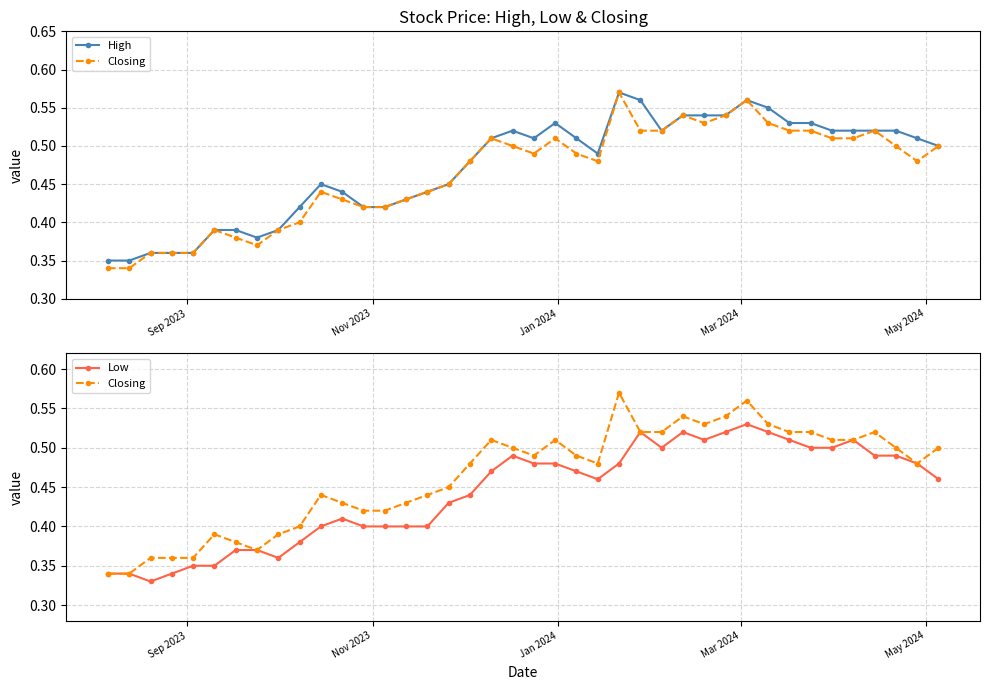

Which series has the largest range (max minus min)?

Closing